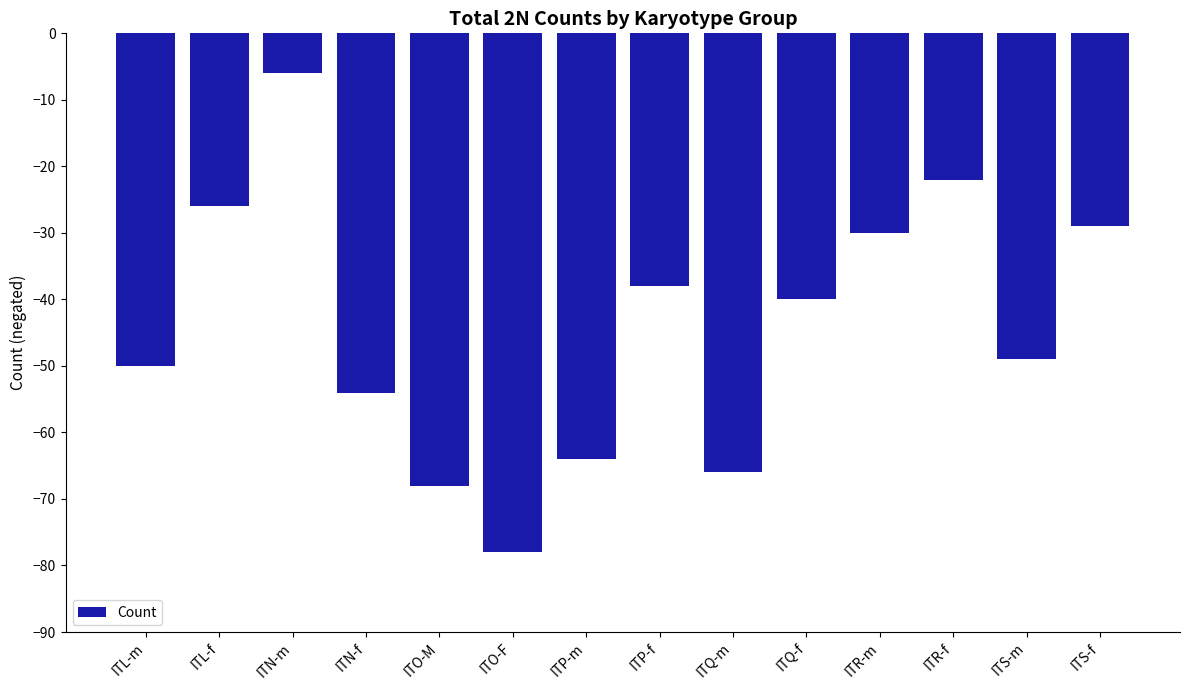

Reading left to right, what are all the values shown in this chart?

ITL-m=-50	ITL-f=-26	ITN-m=-6	ITN-f=-54	ITO-M=-68	ITO-F=-78	ITP-m=-64	ITP-f=-38	ITQ-m=-66	ITQ-f=-40	ITR-m=-30	ITR-f=-22	ITS-m=-49	ITS-f=-29